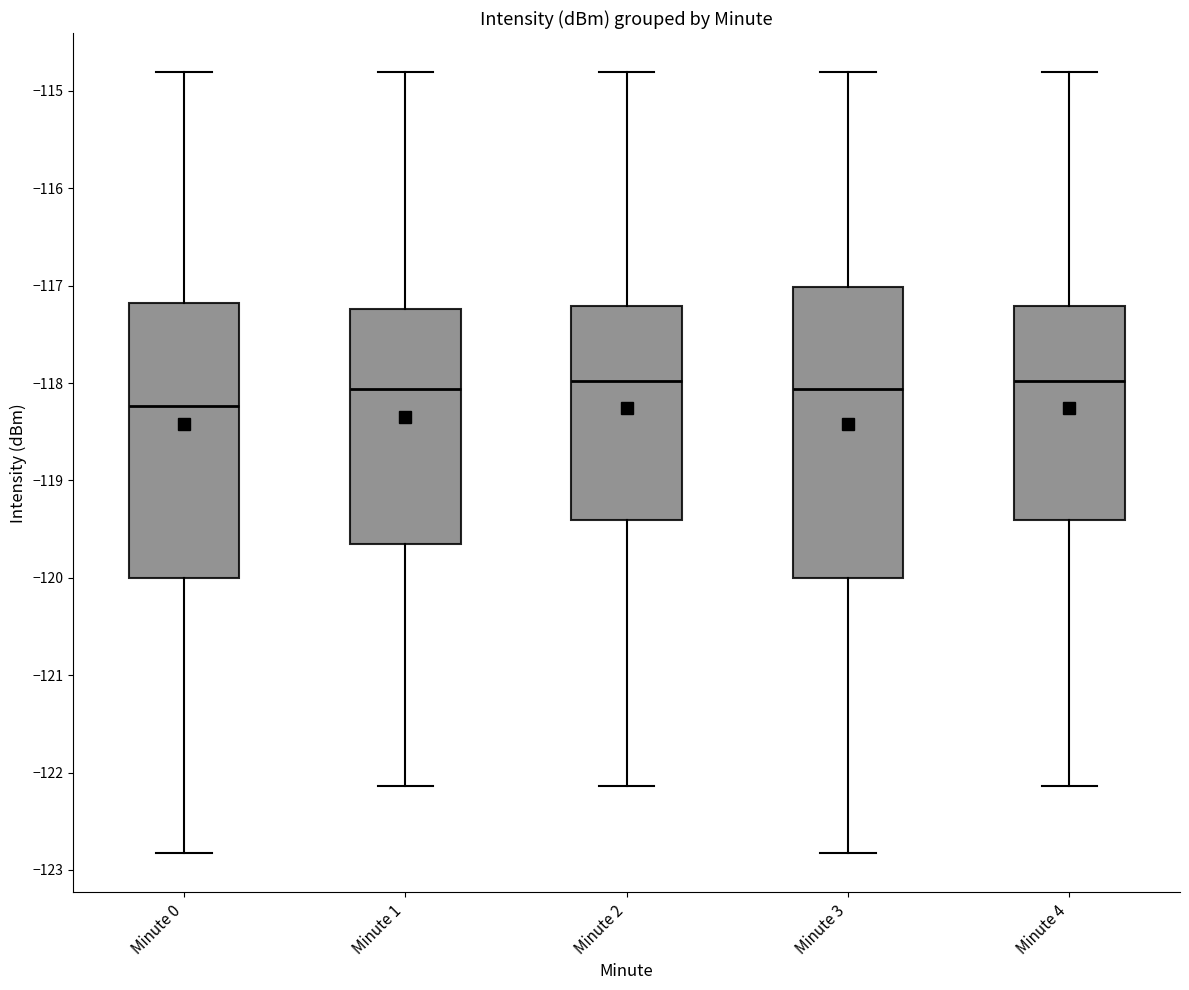

Where does the median line of the box for Minute 3 sit on the y-axis? The values are not printed on the chart, so give them approximately, as read against the axis.

-118.1